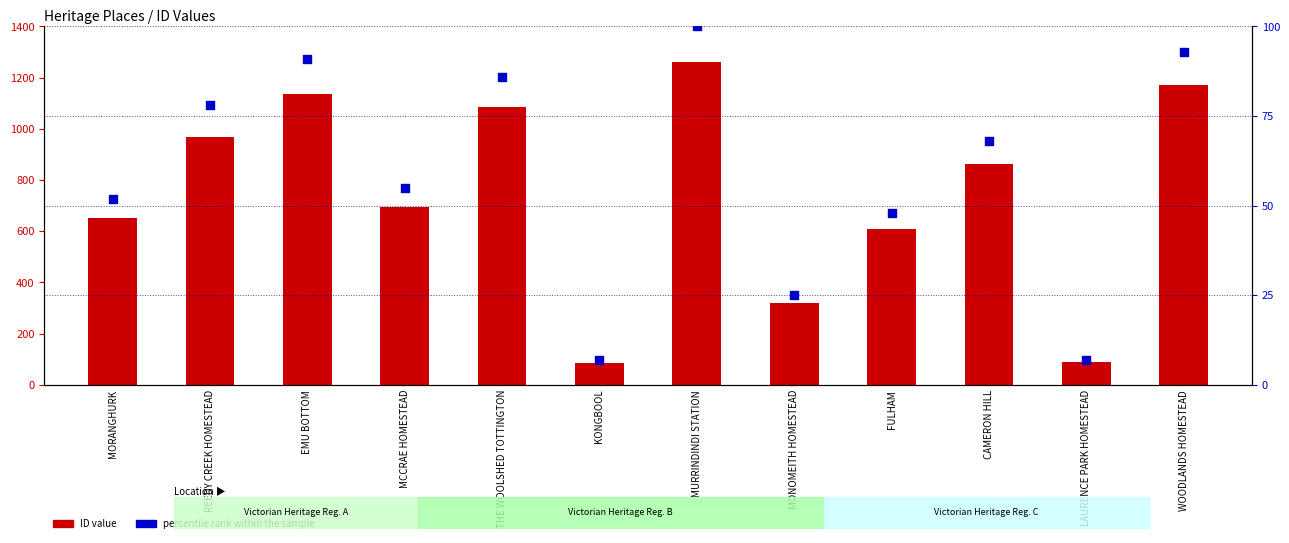

At which category is the sum across all series the highest?

MURRINDINDI STATION